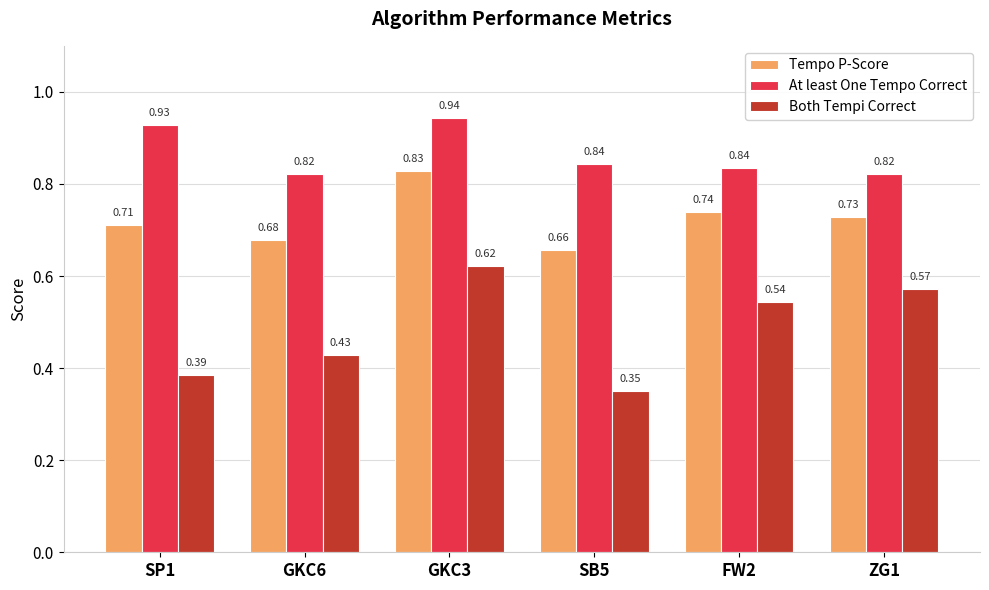

What is the total value across all series at SP1?

2.0